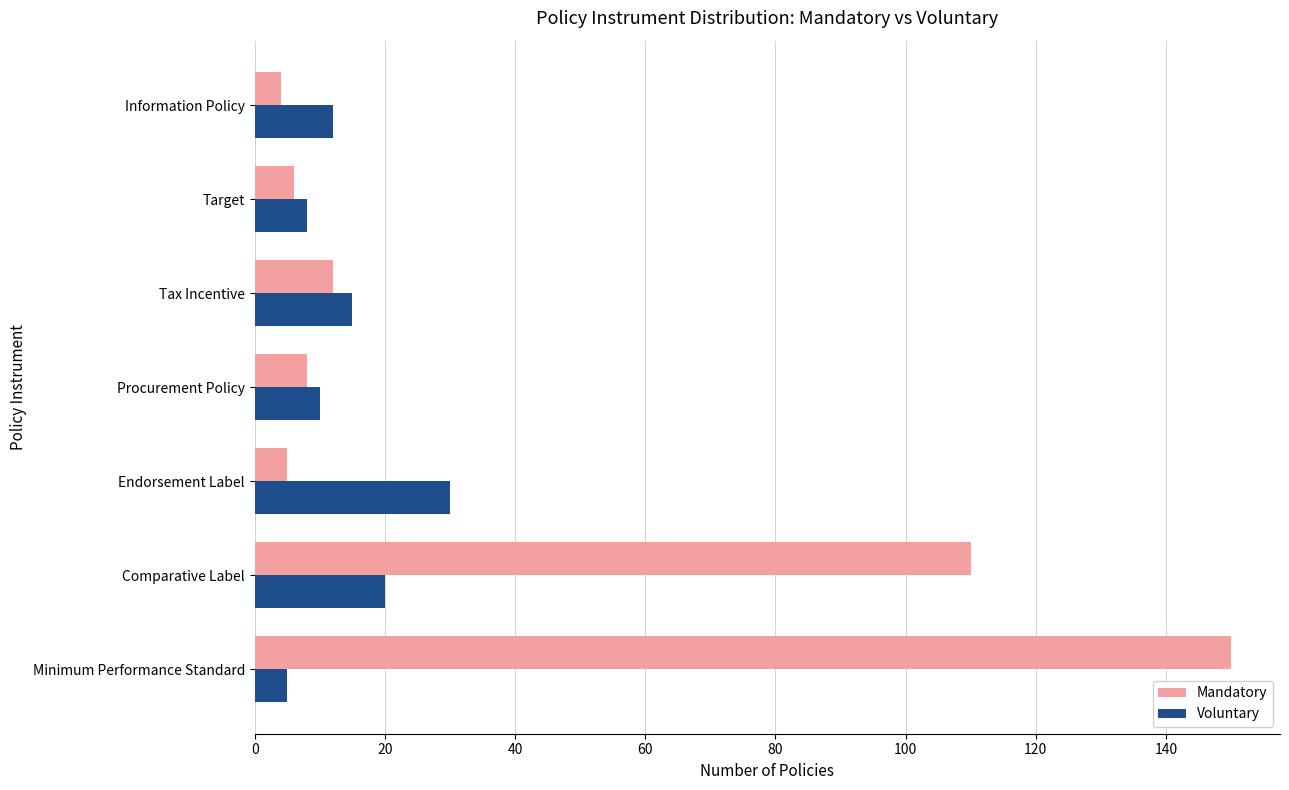

What is the difference between the maximum and second lowest values in the Voluntary series?

22